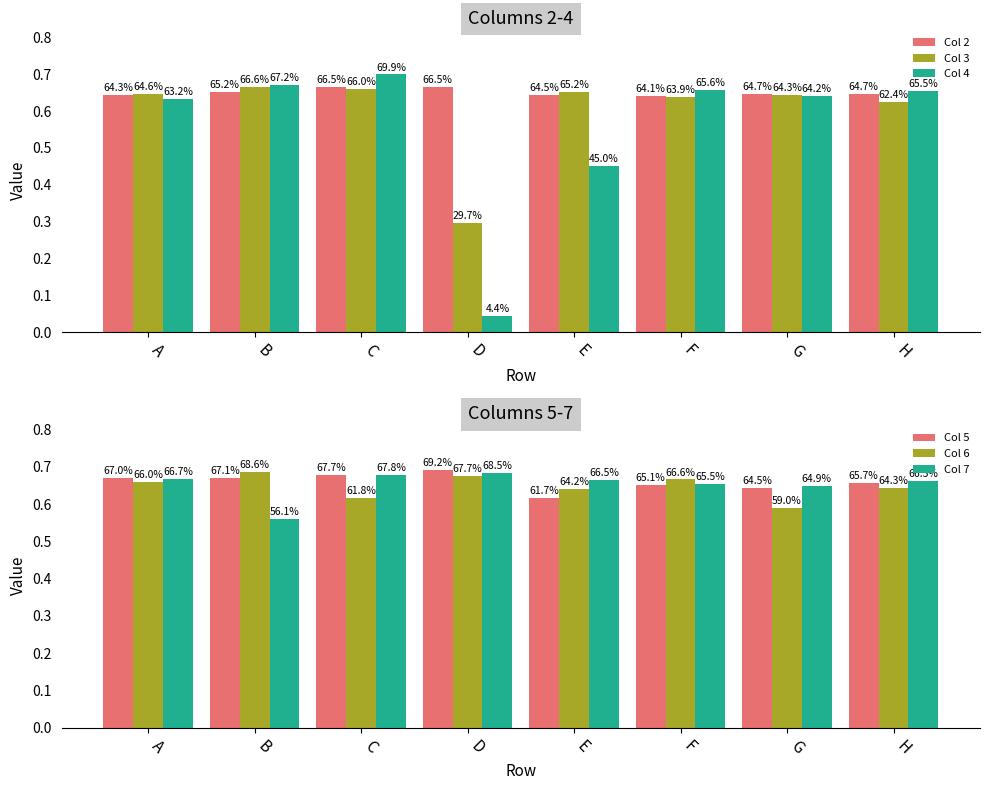

Is the value of Col 2 at A greater than the value of Col 7 at D?

No